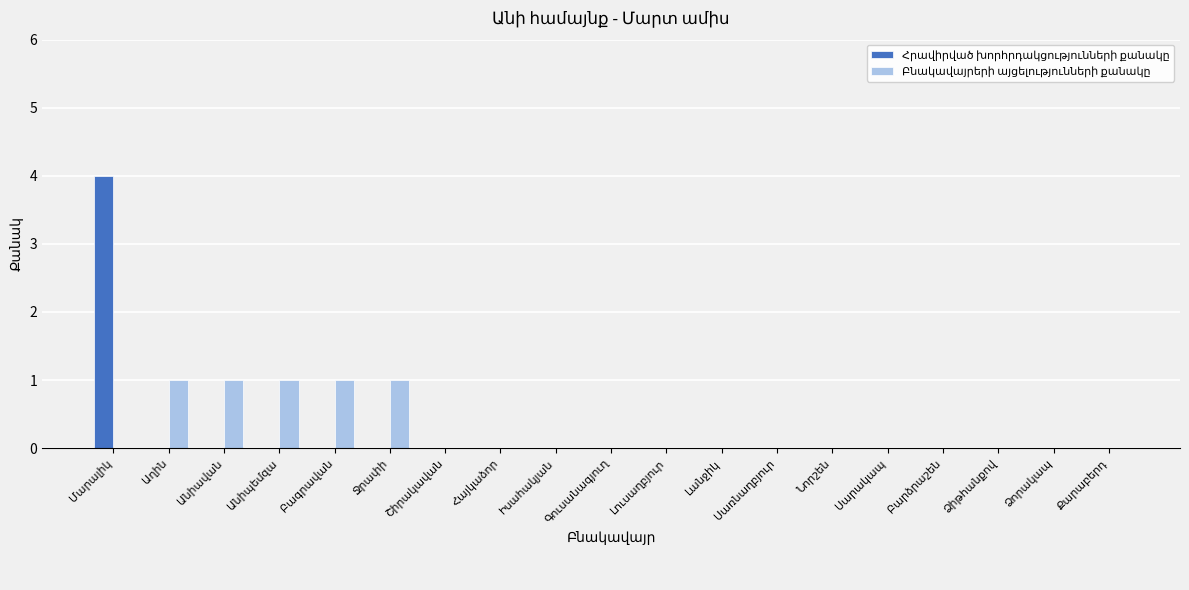

What is the greatest value displayed?

4